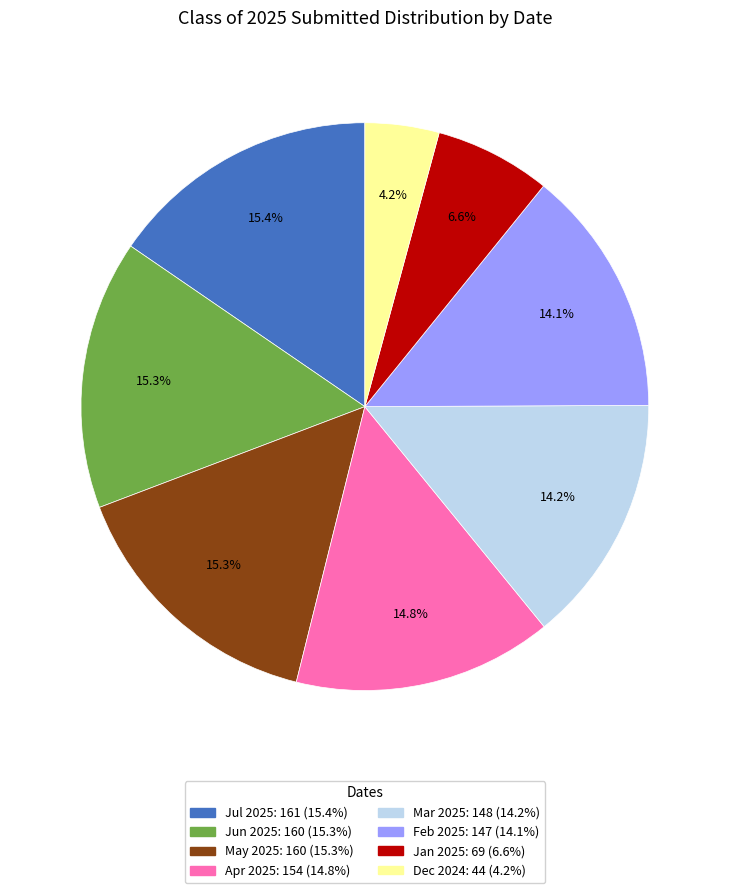

Is there any slice that represents more than half of the pie?

No